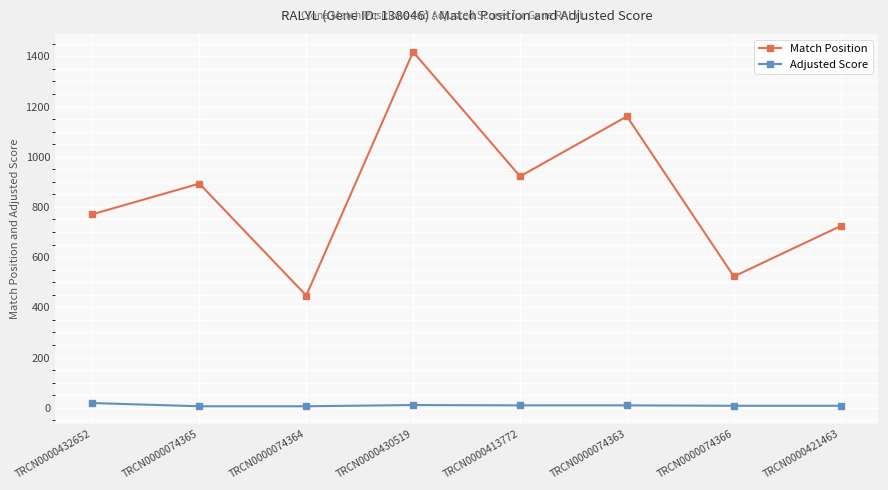

What is the highest value of the Adjusted Score series?

18.5